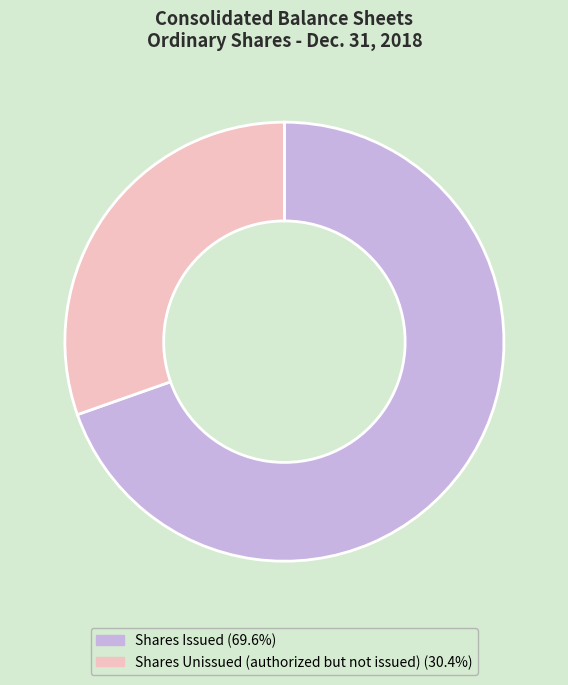

Does any single category account for the majority?

Yes